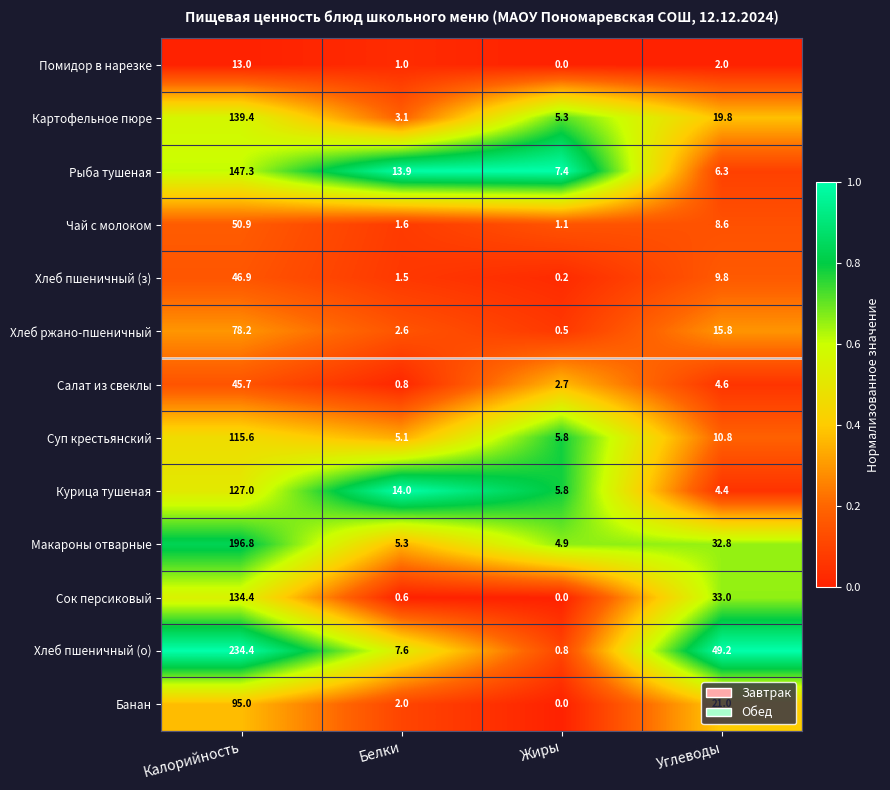

At how many categories does at least one series exceed 0?

4